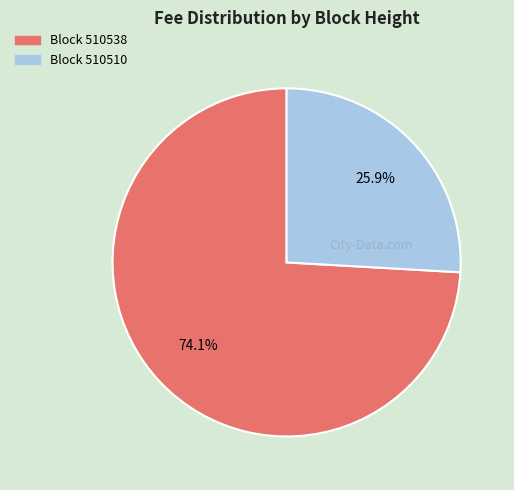

Between Block 510538 and Block 510510, which is larger?

Block 510538